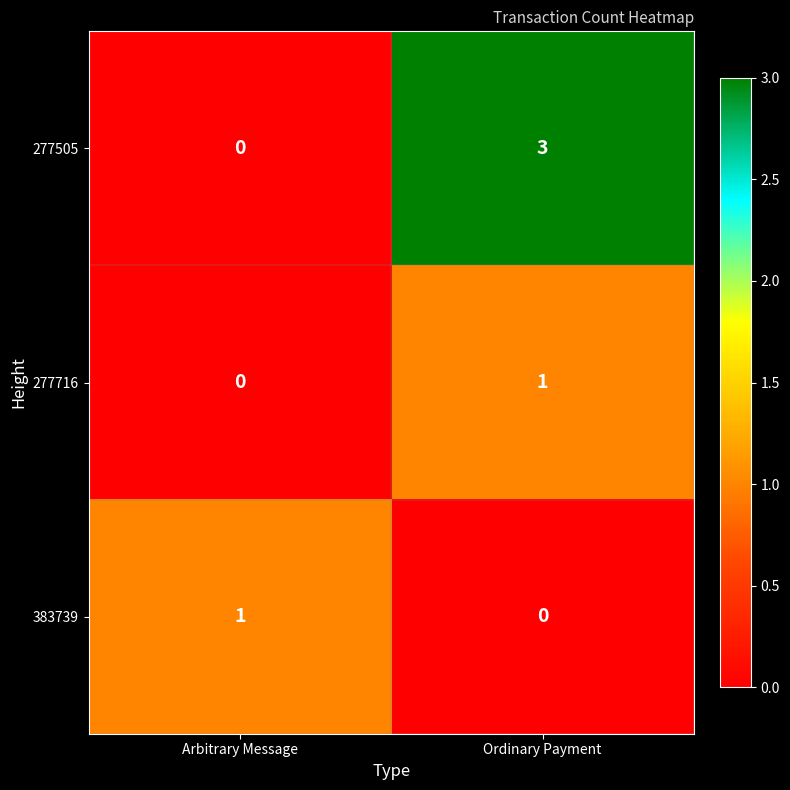

What is the spread (max minus min) of values at Arbitrary Message?

1